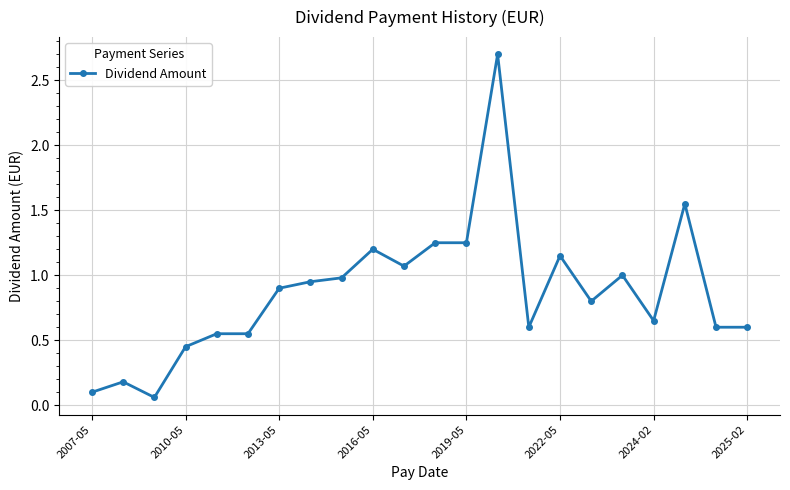

True or false: there are more than 0 points higher than both neighbors.

True